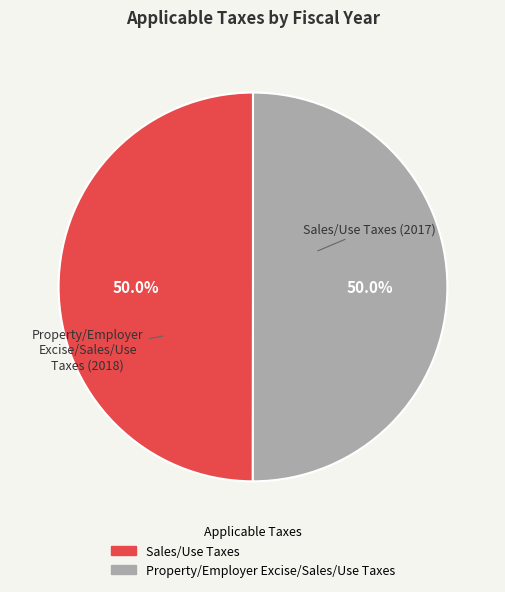

To the nearest percent, what percentage of the pie is Sales/Use Taxes?

50%